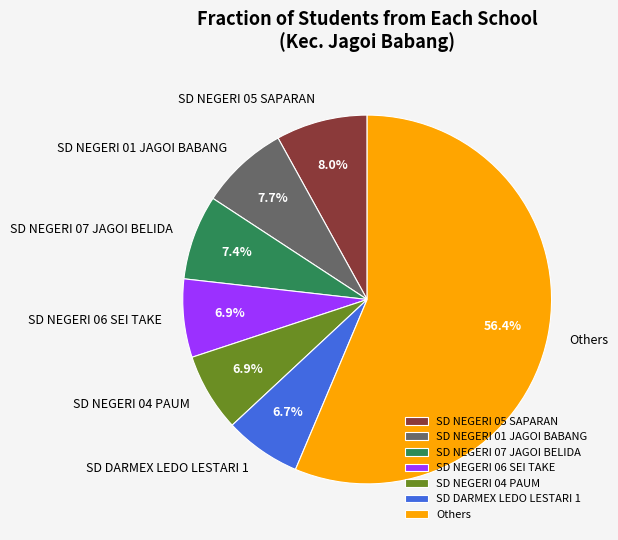

To the nearest percent, what is the difference between the largest and smallest slice percentages?

50%